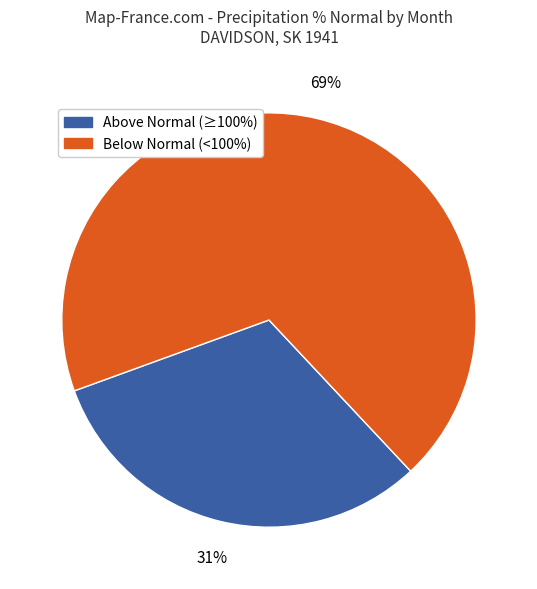

Does Above Normal (≥100%) represent more than half of the total?

No